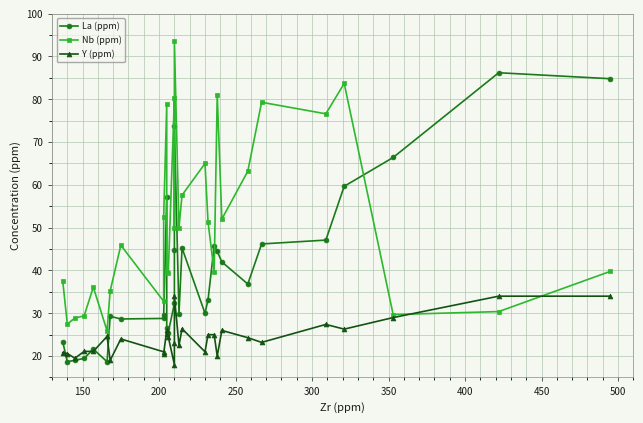

What is the minimum value for Y (ppm)?

18.0